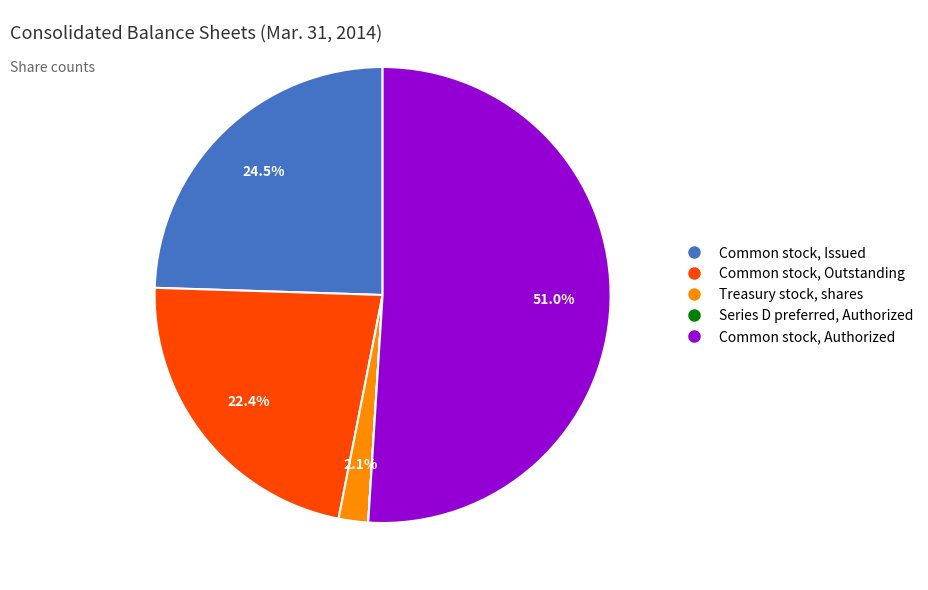

Is there any slice that represents more than half of the pie?

Yes